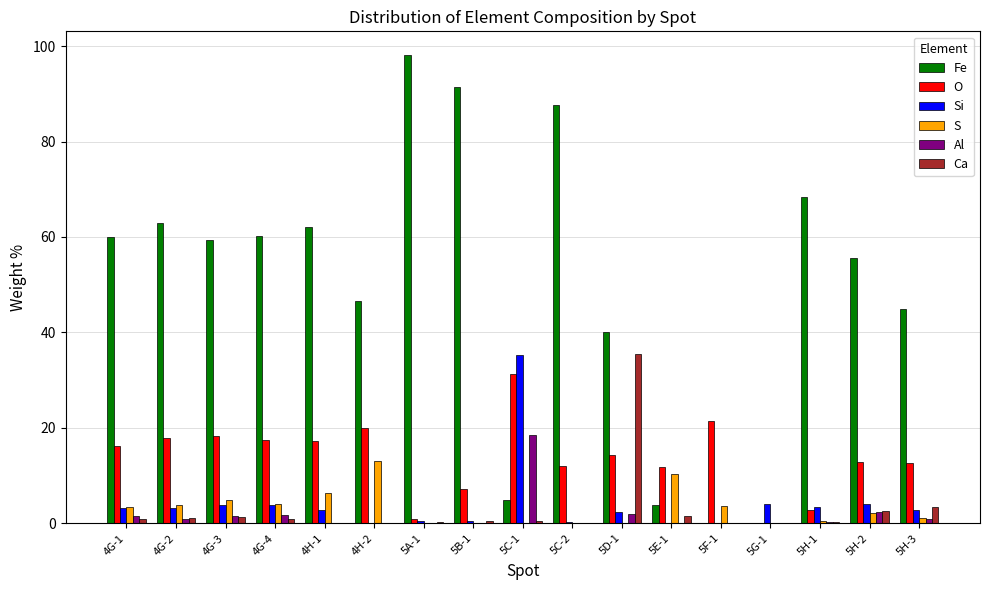

What is the maximum value shown in the chart?

98.2